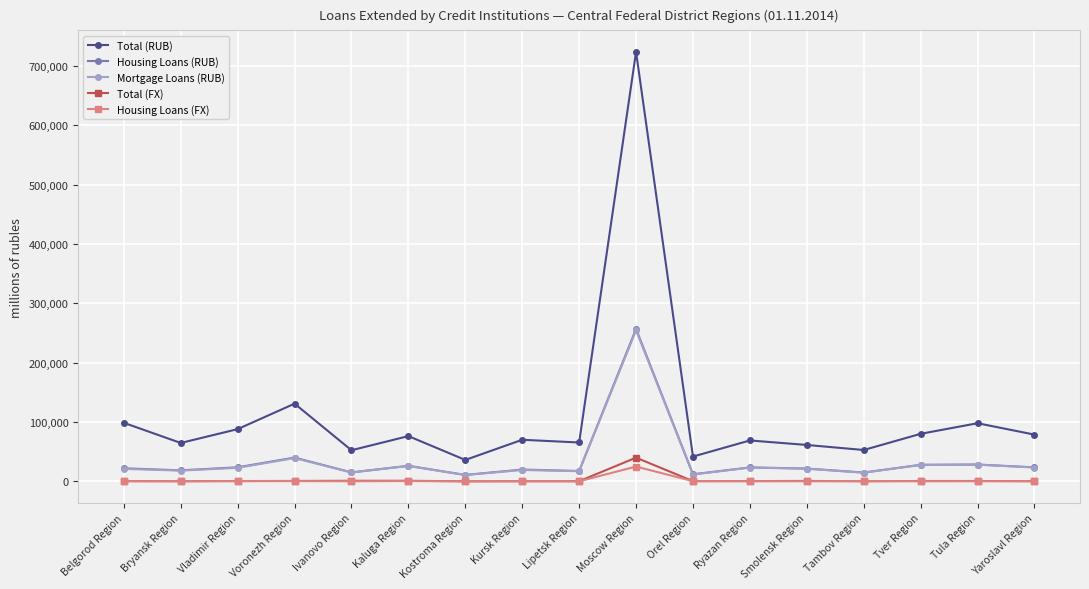

Where is Mortgage Loans (RUB) nearest to the value 132677?

Voronezh Region